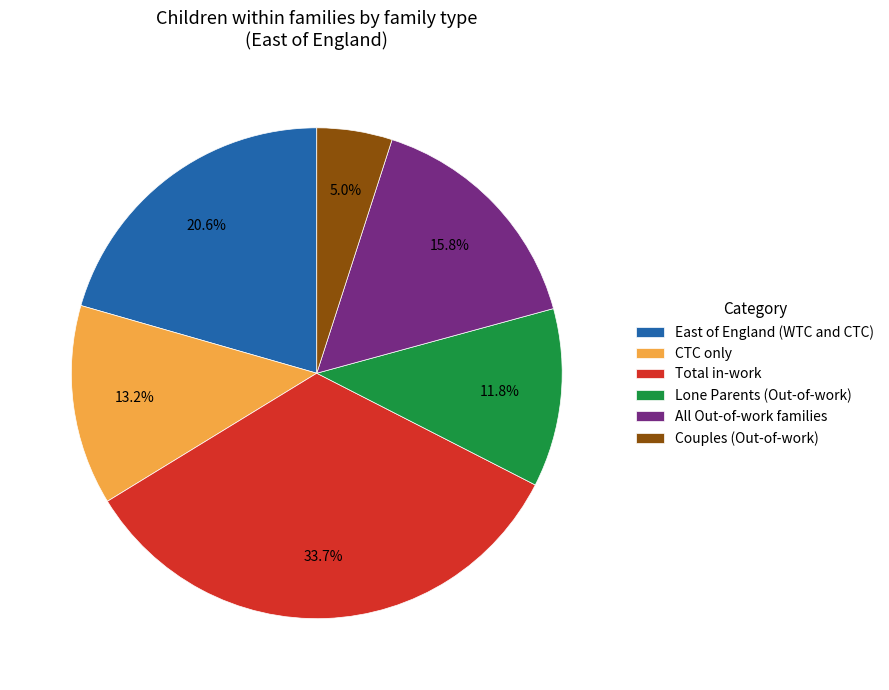

What percentage is NOT represented by Lone Parents (Out-of-work)?

88.2%